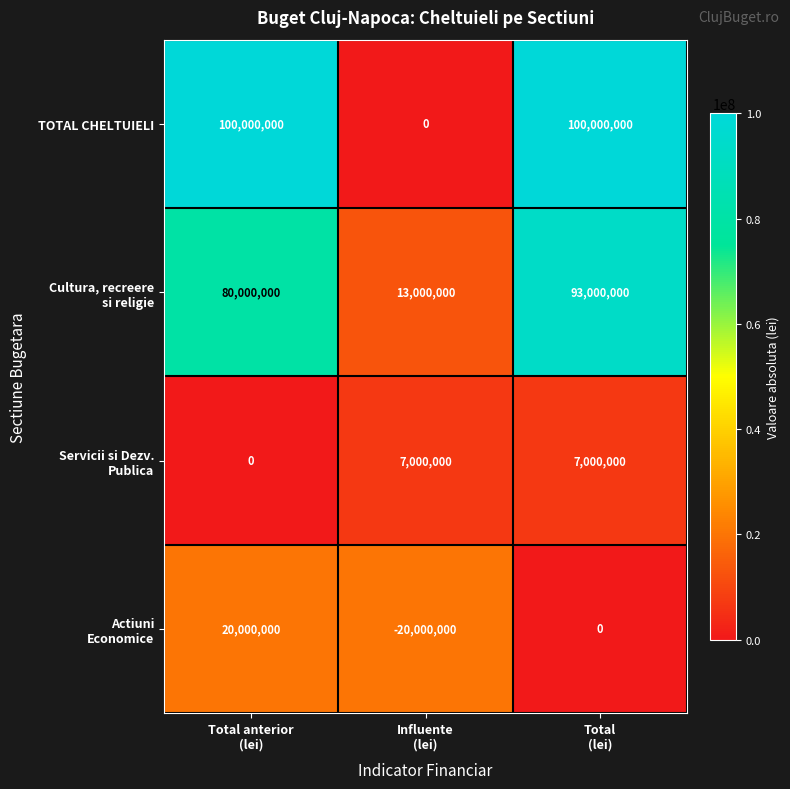

Which series has the largest range (max minus min)?

TOTAL CHELTUIELI